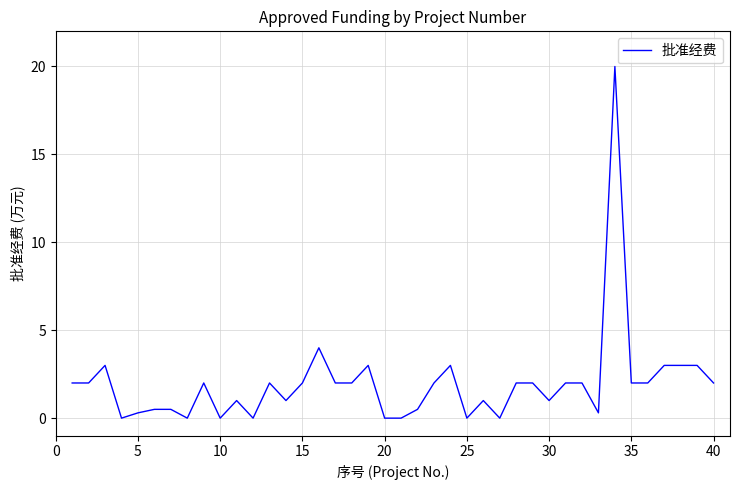

What is the difference between the maximum and minimum values?

20.0